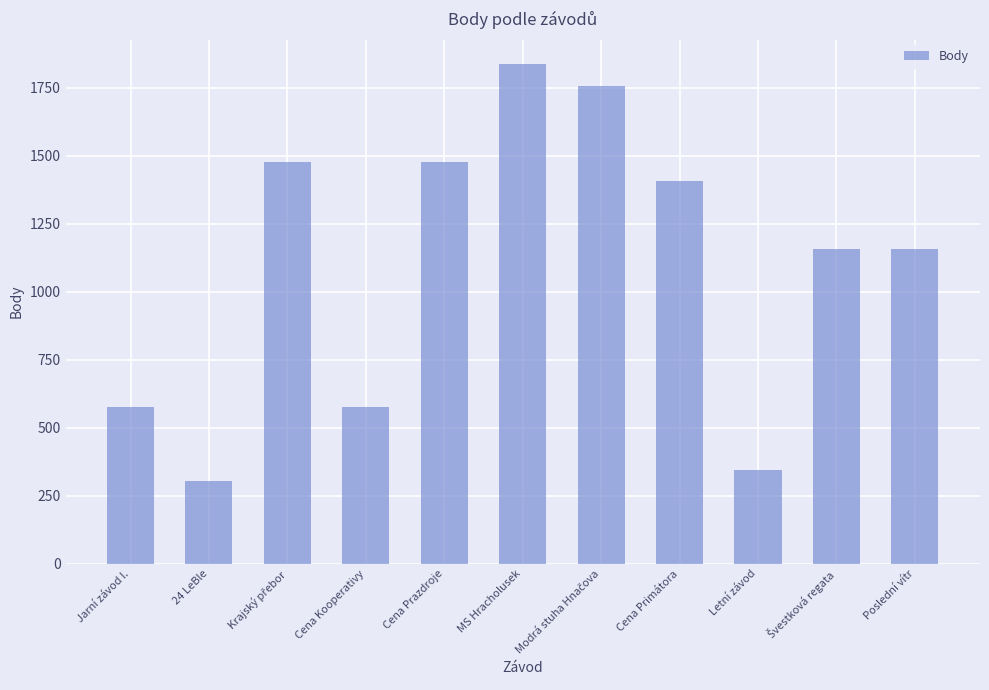

Are the bars grouped side by side (vs. stacked)?

No